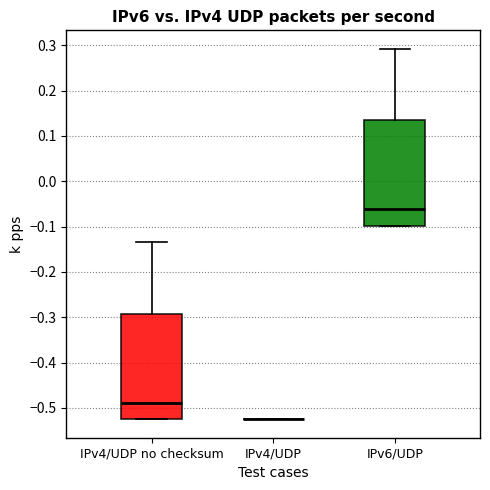

Reading left to right, read every box against the y-axis: the position of its median line, the range the box covers, and the ends of its whiskers. The values are not printed on the chart, so give them approximately, as read against the axis.

IPv4/UDP no checksum: median -0.49, box -0.53 to -0.29, whiskers -0.53 to -0.14
IPv4/UDP: box collapsed to a line at -0.53, whiskers -0.53 to -0.53
IPv6/UDP: median -0.06, box -0.10 to 0.13, whiskers -0.10 to 0.29